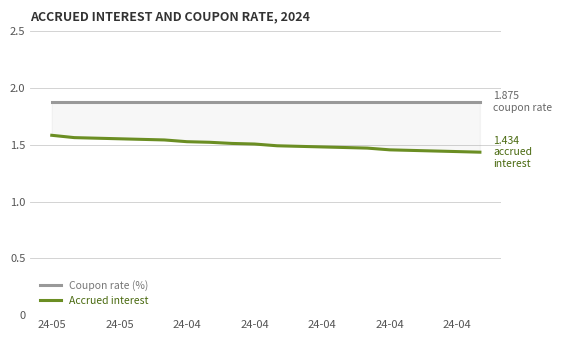

Between 11 and 15, which series saw the biggest shift?

Accrued interest